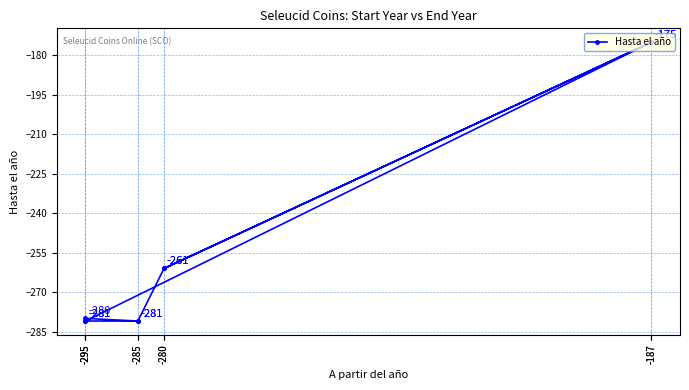

What is the greatest value displayed?

-175